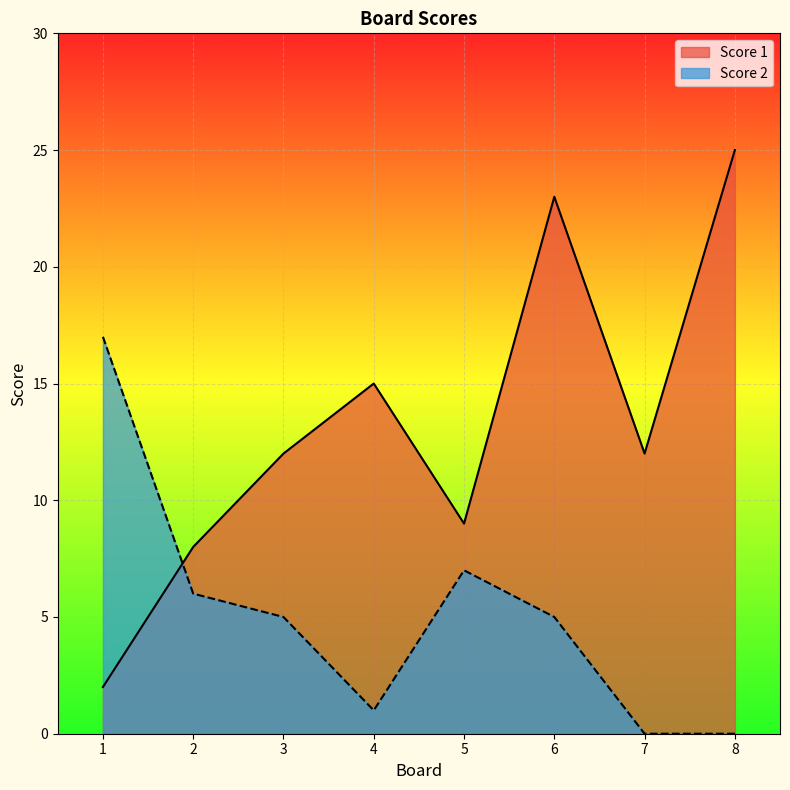

In Score 1, how many points are higher than both neighbors (excluding endpoints)?

2